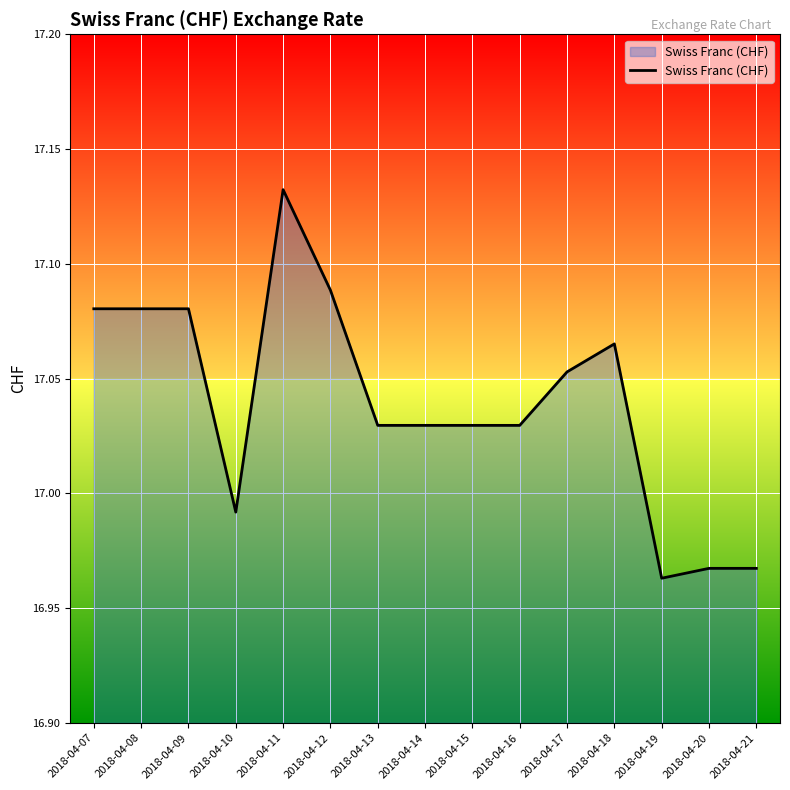

How many lines are shown in the chart?

1